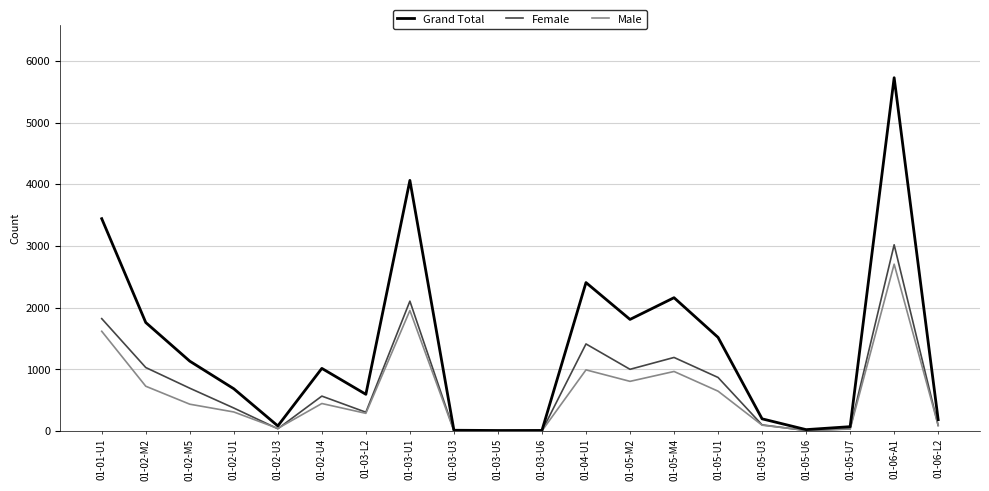

Which series has the widest spread of values?

Grand Total